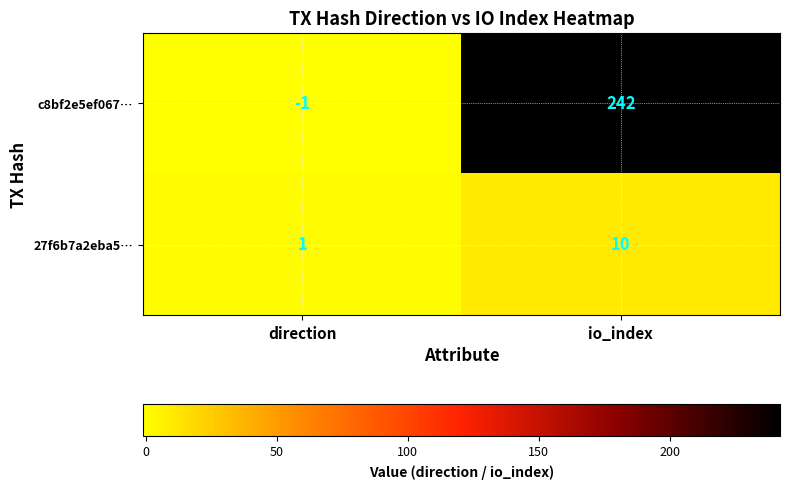

The c8bf2e5ef067… series shows 242 at io_index. True or false?

True